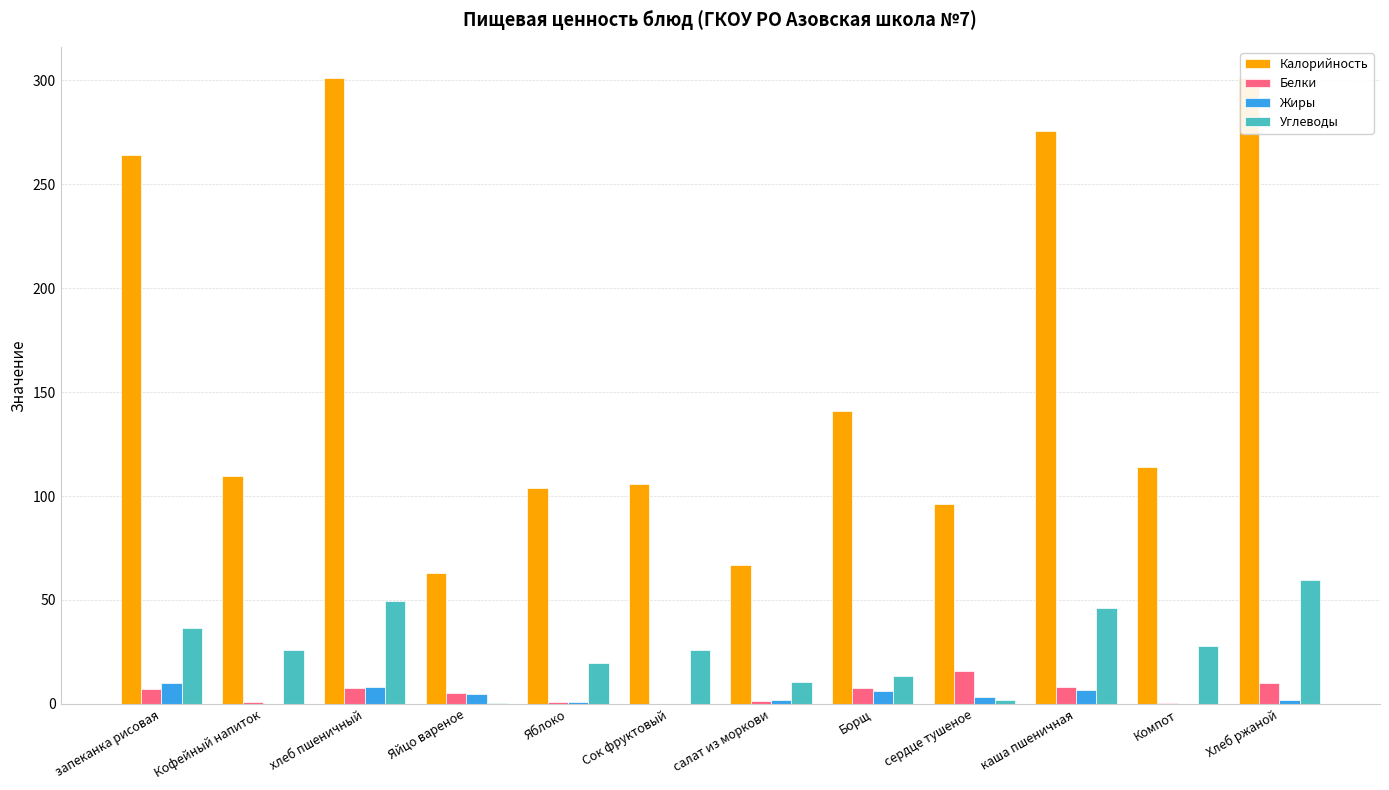

What is the difference between the Калорийность values at запеканка рисовая and сердце тушеное?

168.0